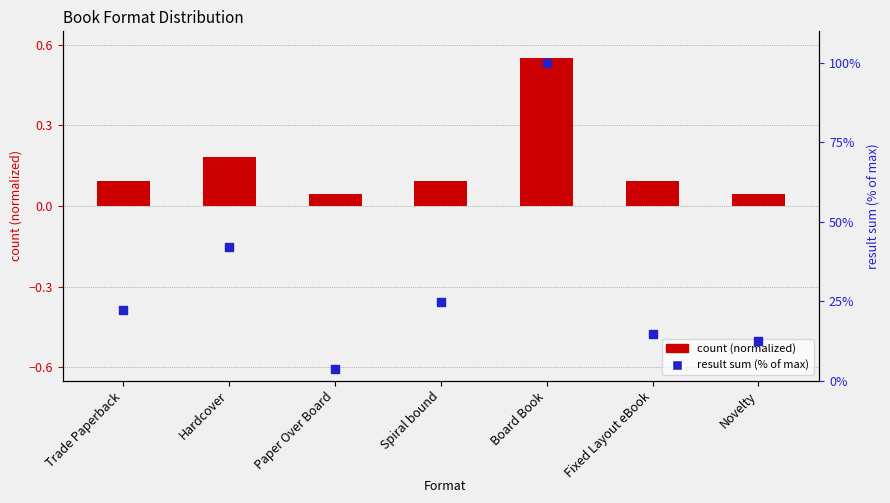

Which series has the largest total across all categories?

result sum (% of max)